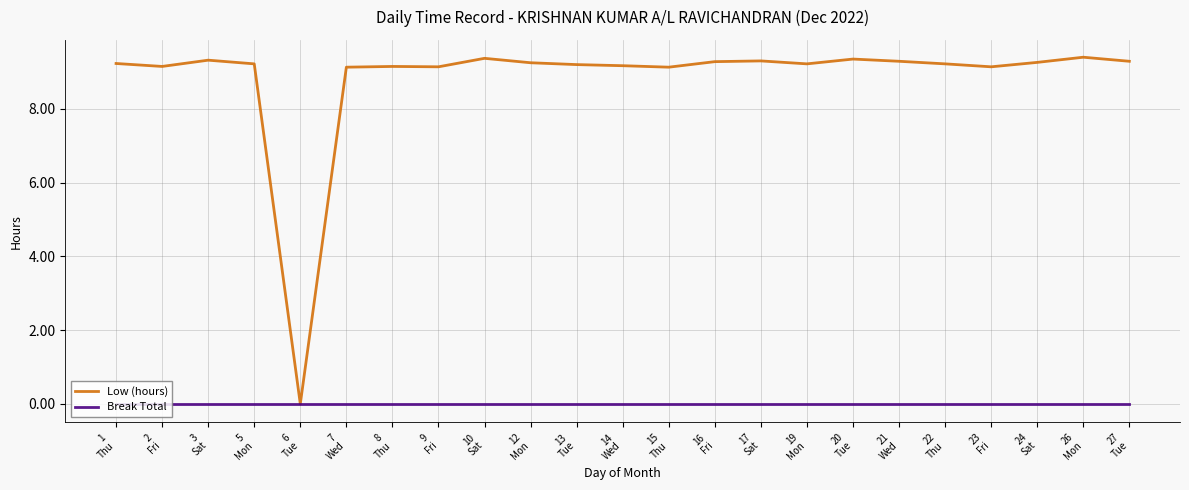

Where does the Low (hours) series first go above 9?

1
Thu